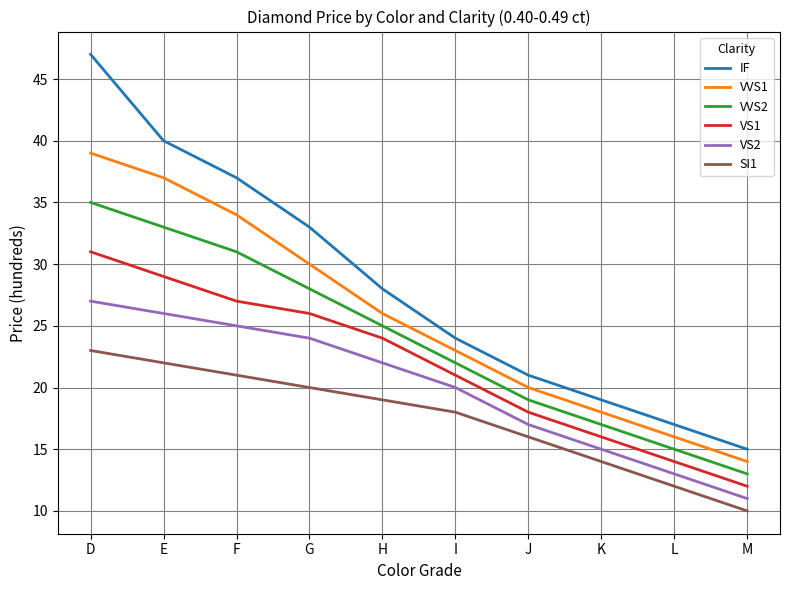

True or false: VVS1 and VS1 cross at least once.

False